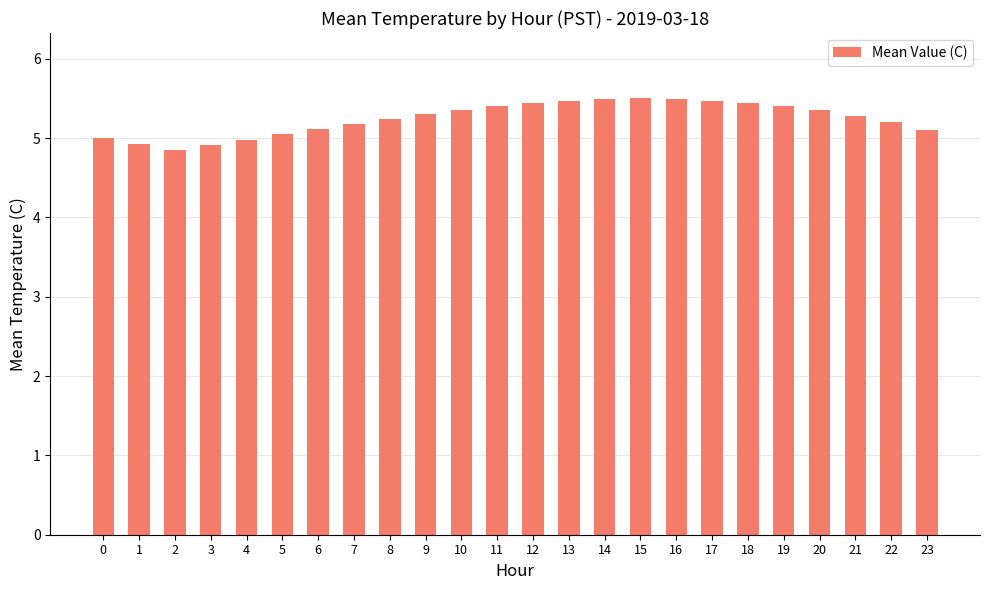

What is the ratio of the value at 17 to the value at 15?

1.0